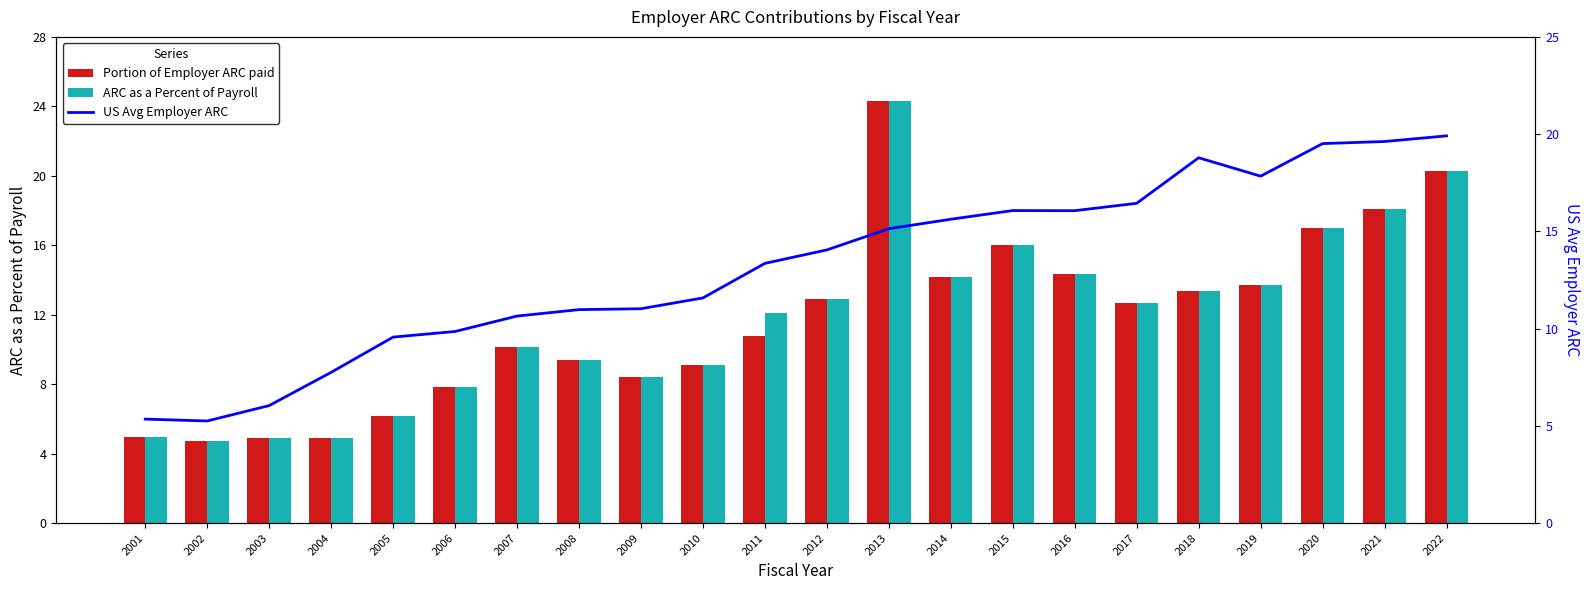

At which label is ARC as a Percent of Payroll closest to 14?

2014